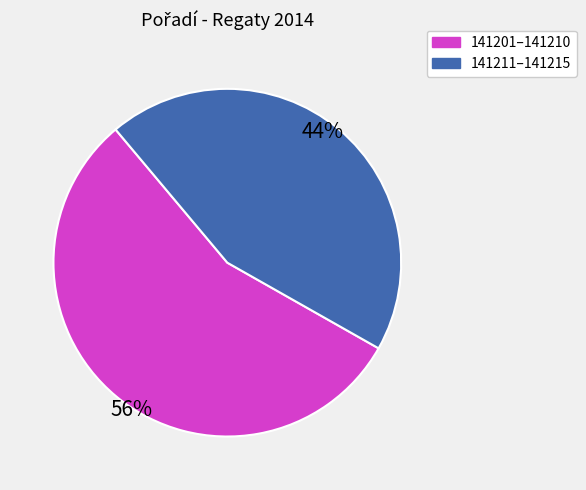

To the nearest percent, what is the average slice percentage?

50%